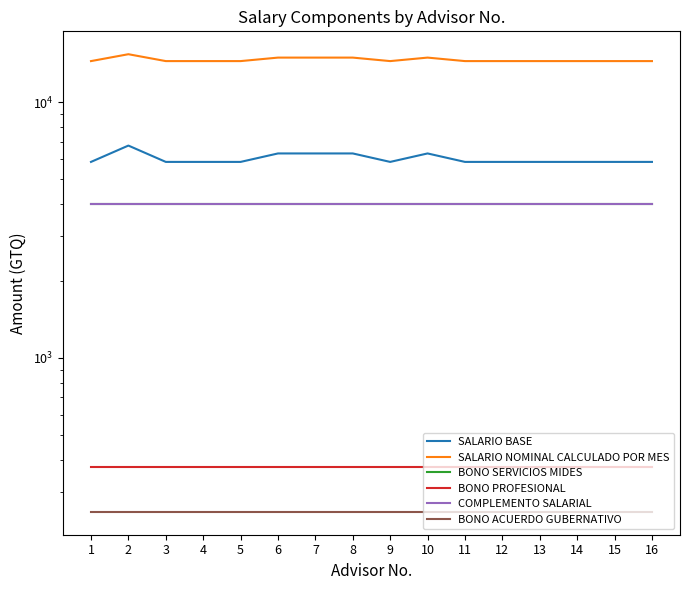

Is the value of COMPLEMENTO SALARIAL at 8 greater than the value of SALARIO BASE at 16?

No